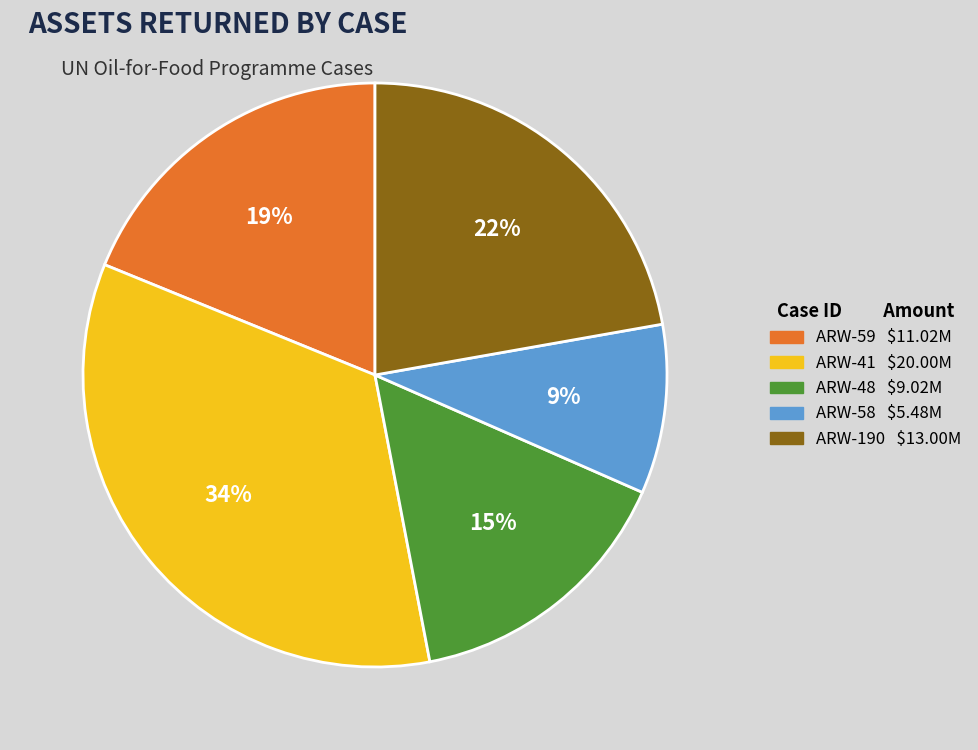

Does ARW-58 represent more than half of the total?

No